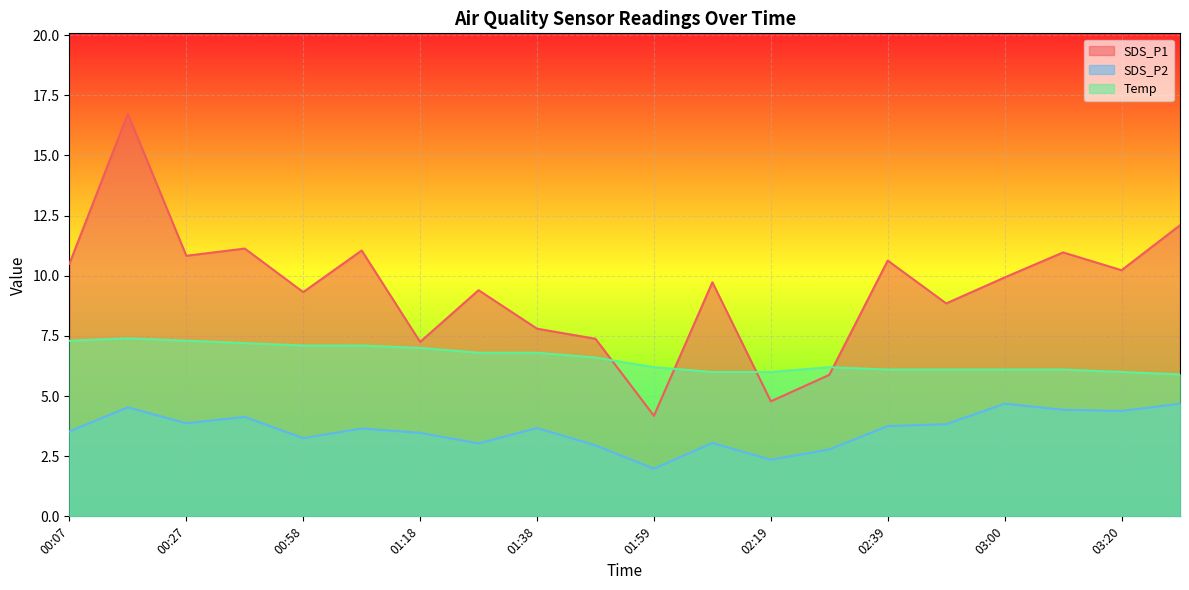

Where is SDS_P2 nearest to the value 3?

01:28